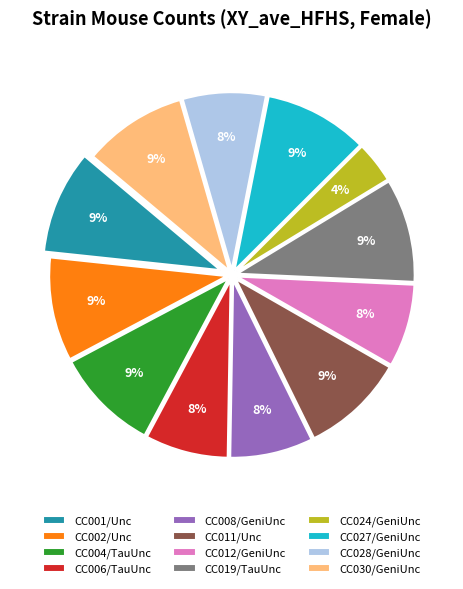

What is the smallest slice in the pie chart?

CC024/GeniUnc